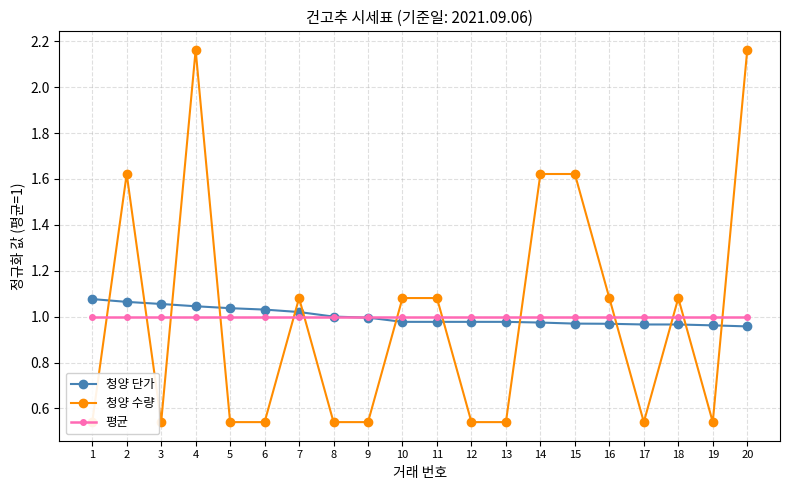

True or false: 청양 수량 has a value of 0.9 at 20.

False